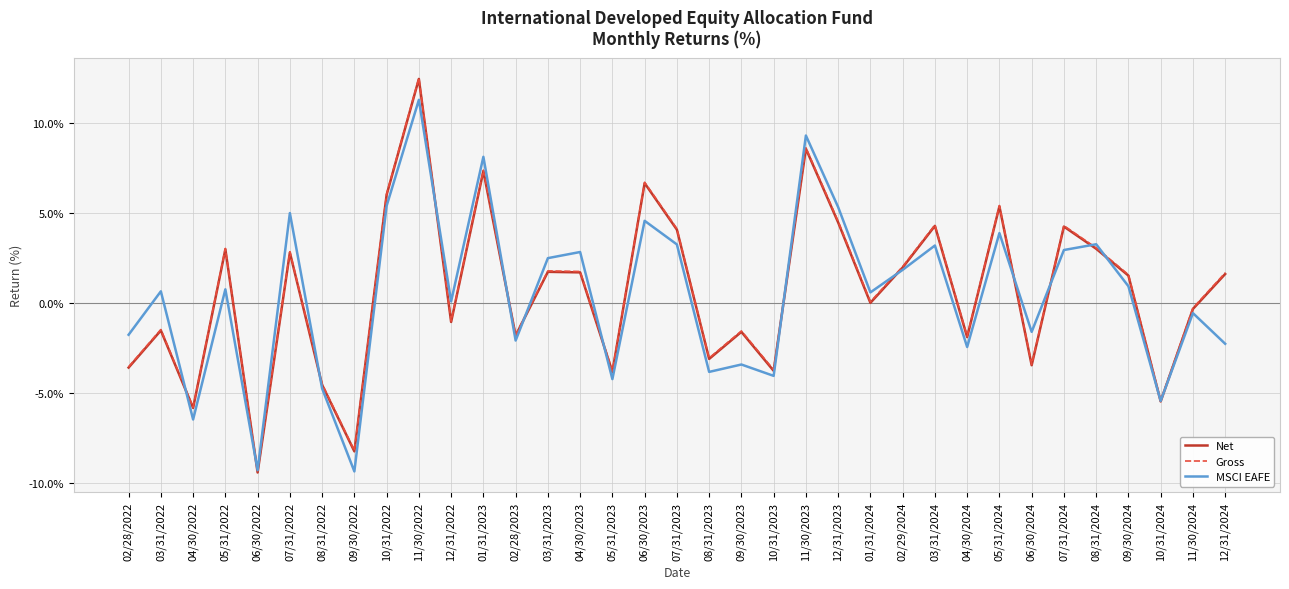

How many interior local peaks does the Gross series have?

12